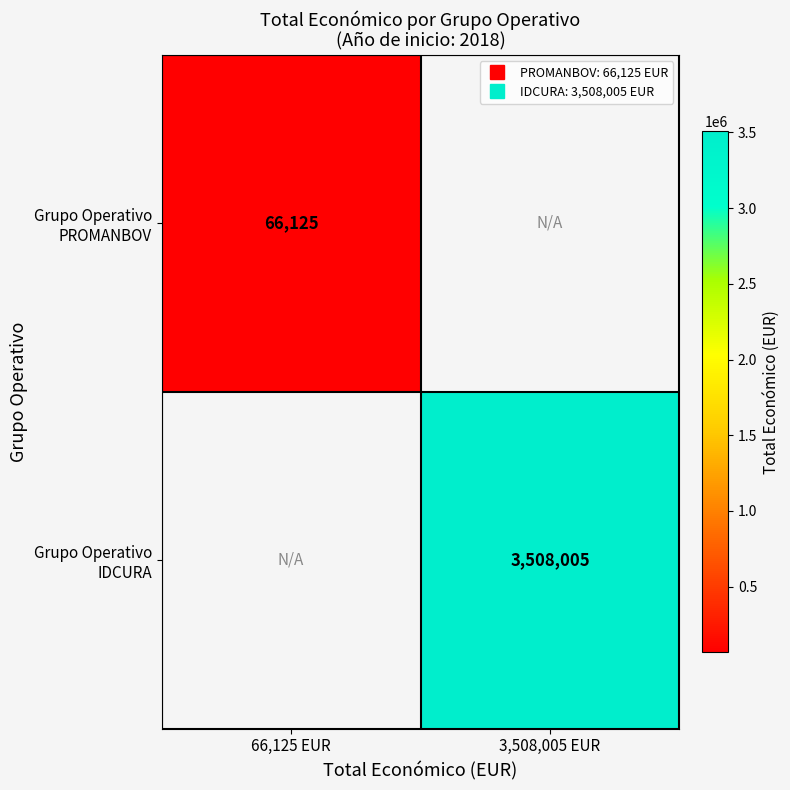

True or false: Grupo Operativo IDCURA has a value of 3508005.0 at 3,508,005 EUR.

True